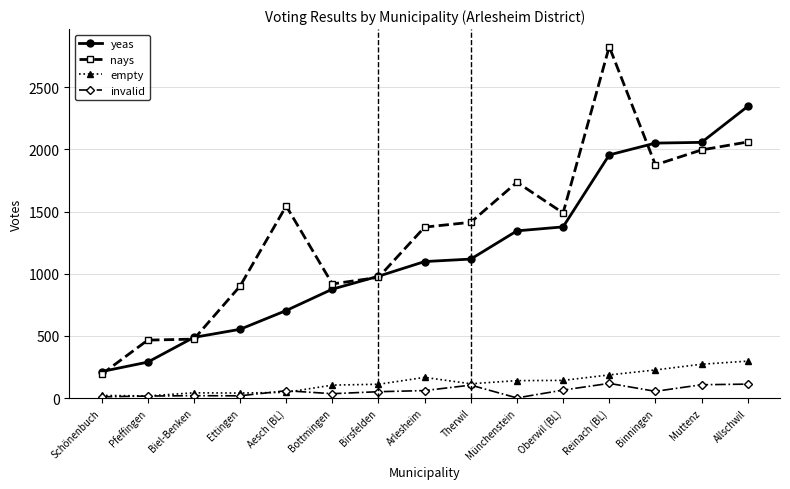

What position from the left is Bottmingen?

6